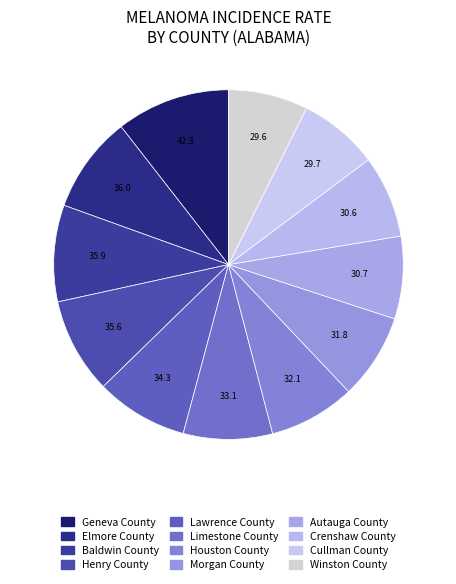

Count the number of slices in the pie.

12